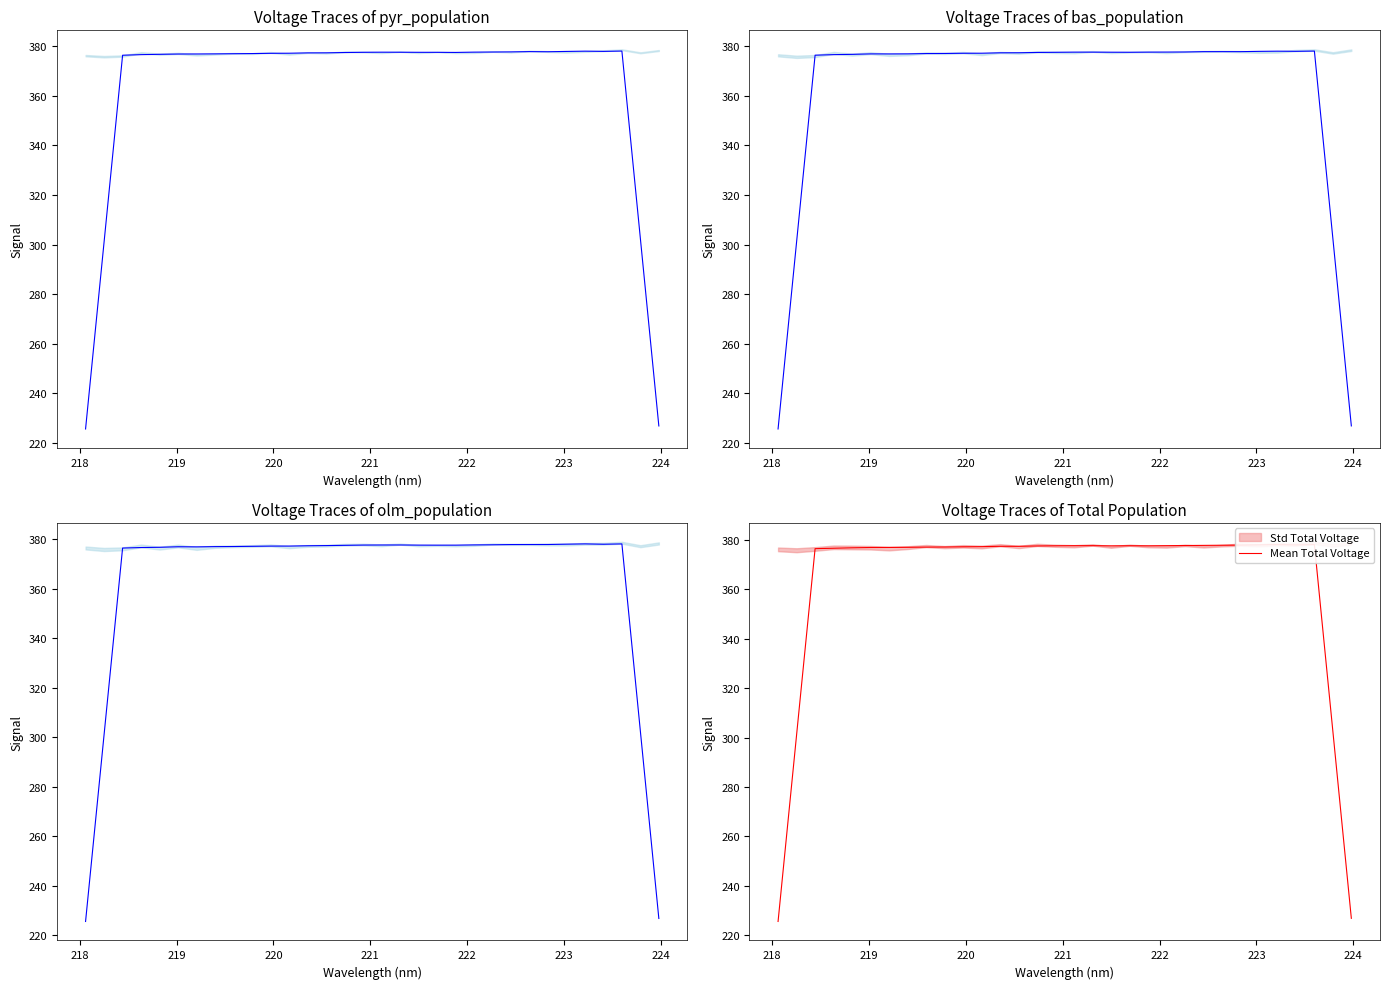

At which label is Signal_3 closest to 301?

218